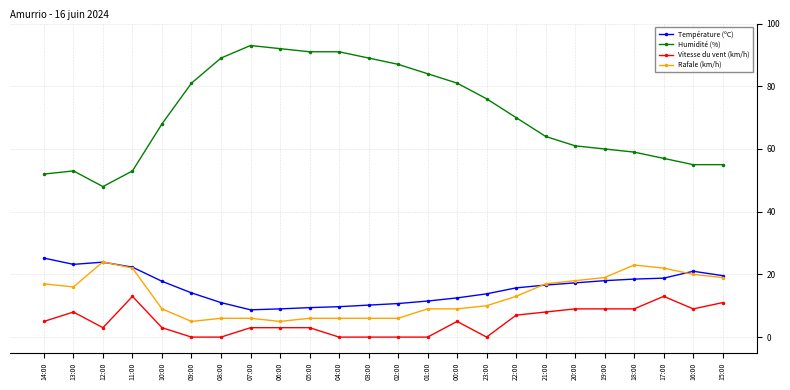

True or false: Vitesse du vent (km/h) and Température (ºC) cross at least once.

False